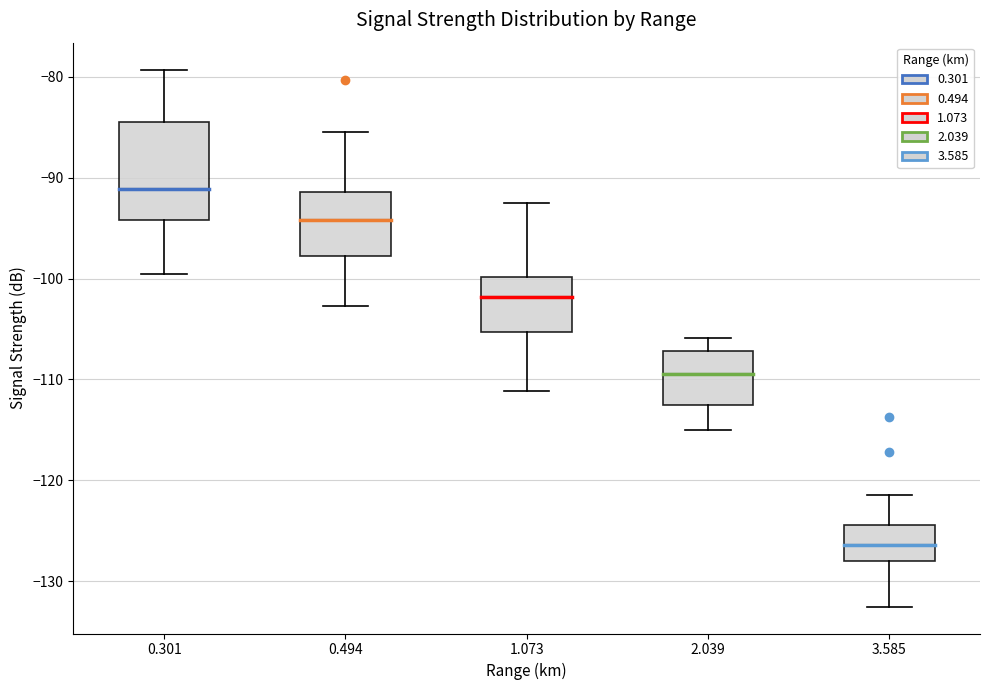

Where is the upper edge of the box at x = 3.585 on the y-axis? The values are not printed on the chart, so give them approximately, as read against the axis.

-124